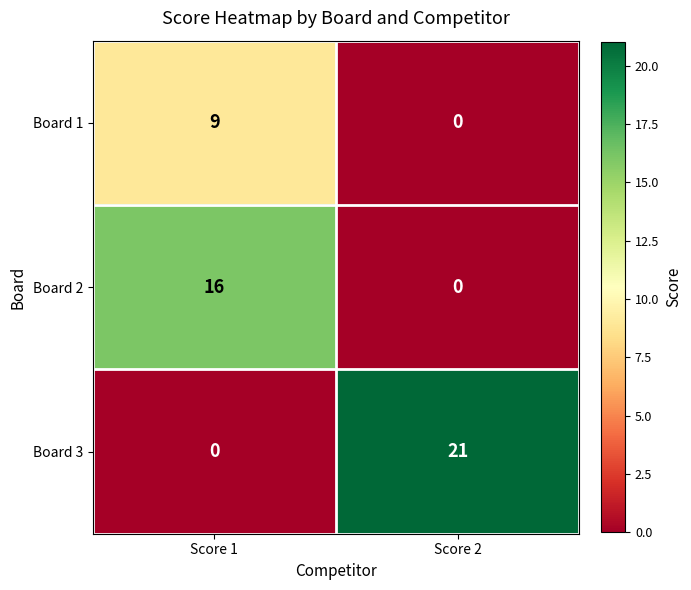

Which series has the largest range (max minus min)?

Board 3